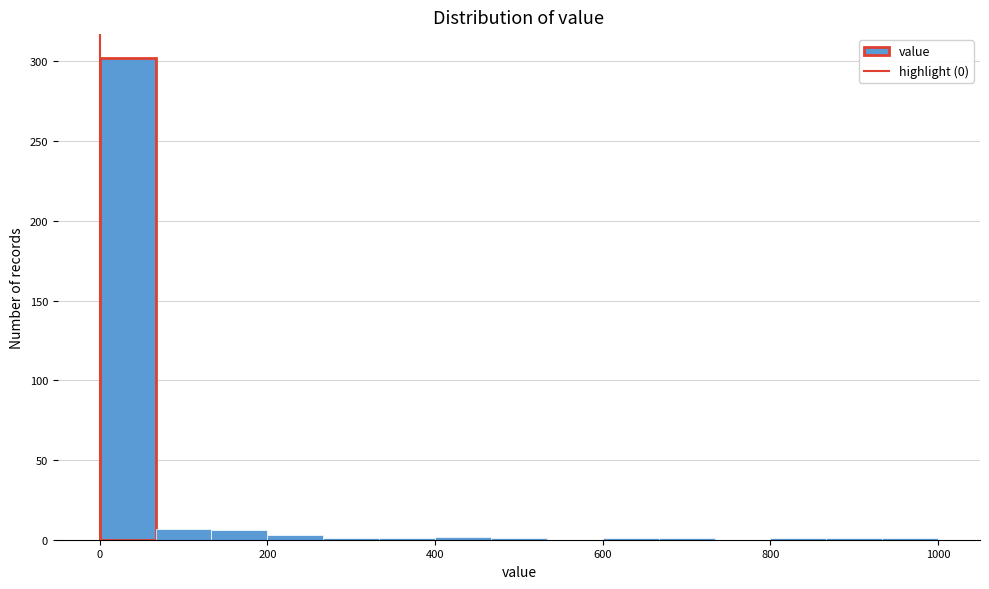

Around what value on the x-axis is the tallest bar? Give the approximate position of its centre, as read against the axis.

40